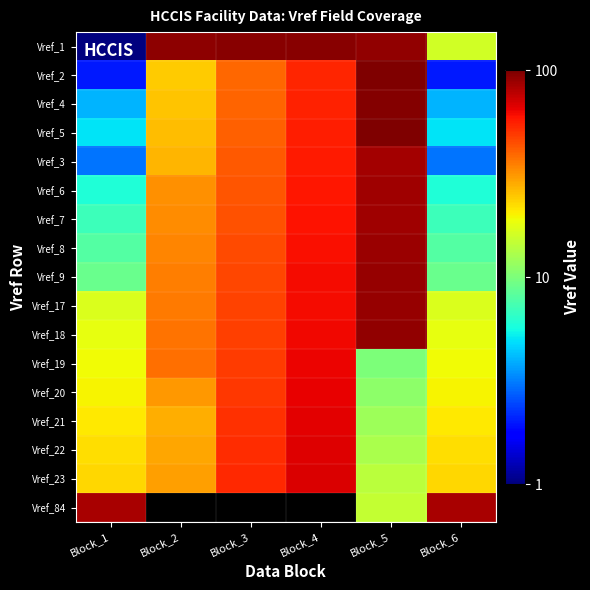

The value of Vref_23 at Block_2 is 30.0. True or false?

True